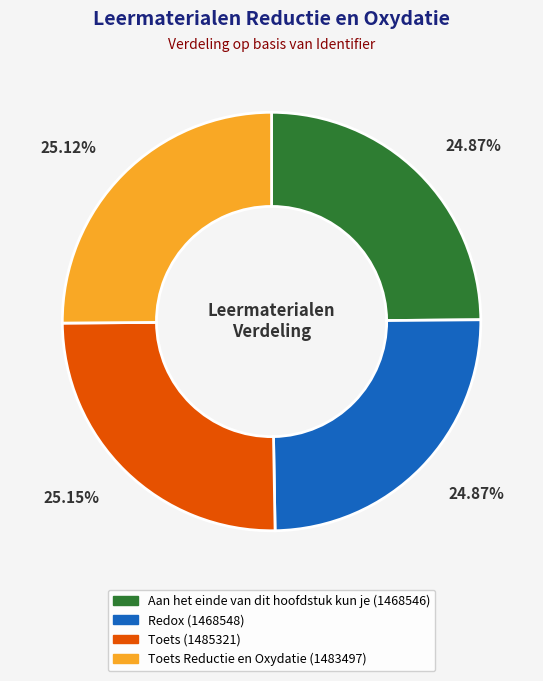

Is there a majority slice in this chart?

No